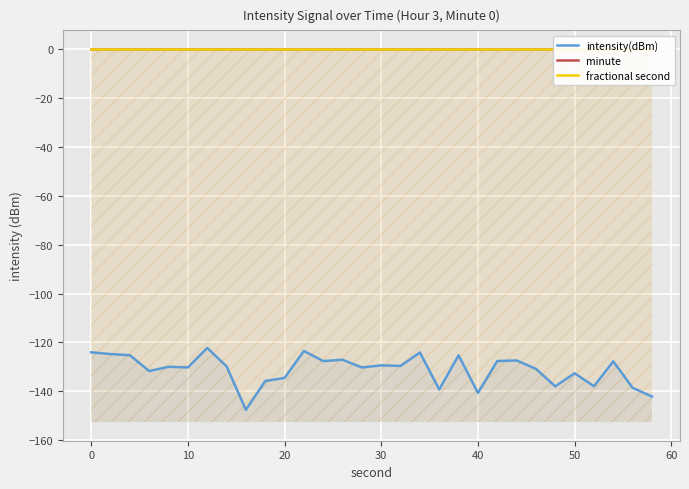

True or false: fractional second has more than 1 points higher than both neighbors.

False